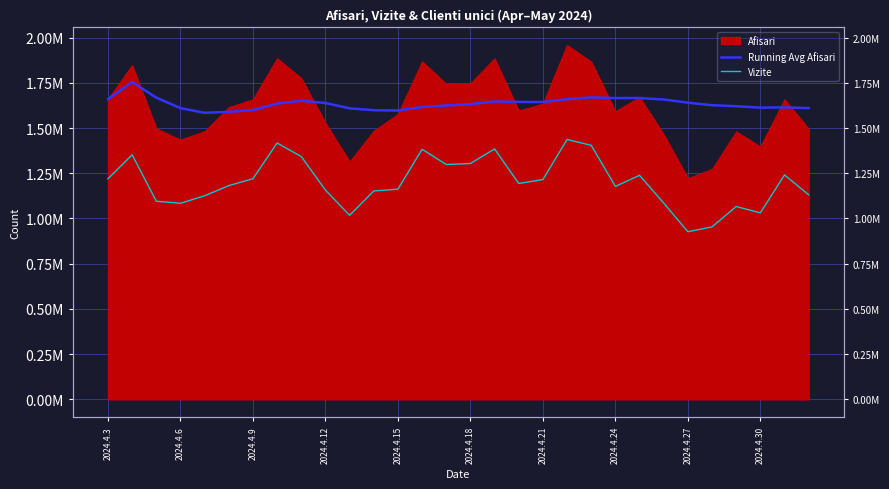

True or false: Vizite and Running Avg Afisari intersect in this chart.

False